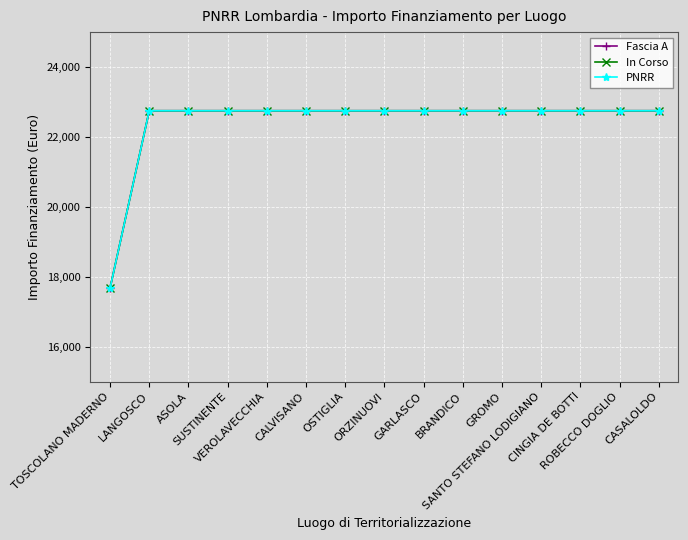

What is the difference between the second highest and minimum values in the In Corso series?

5075.2